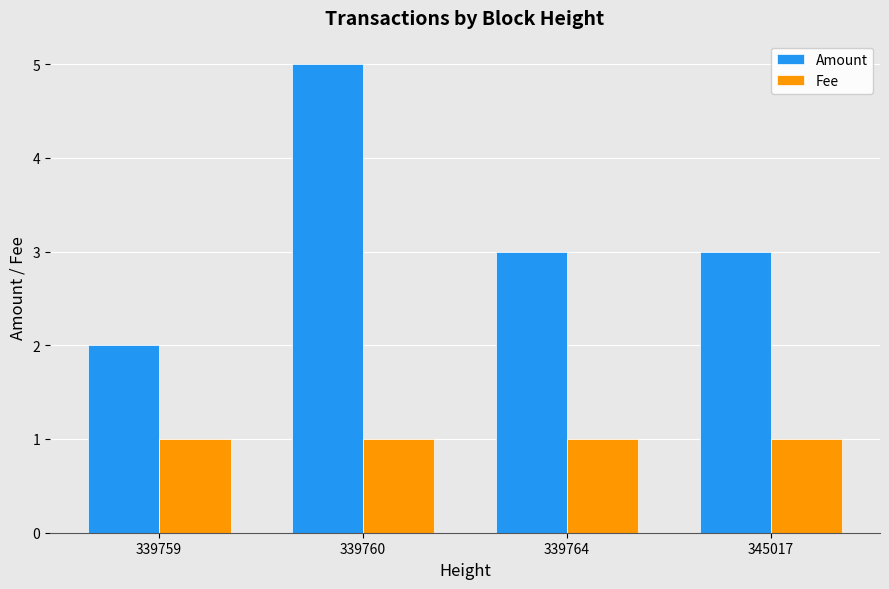

What are all the series names shown in the legend?

Amount, Fee